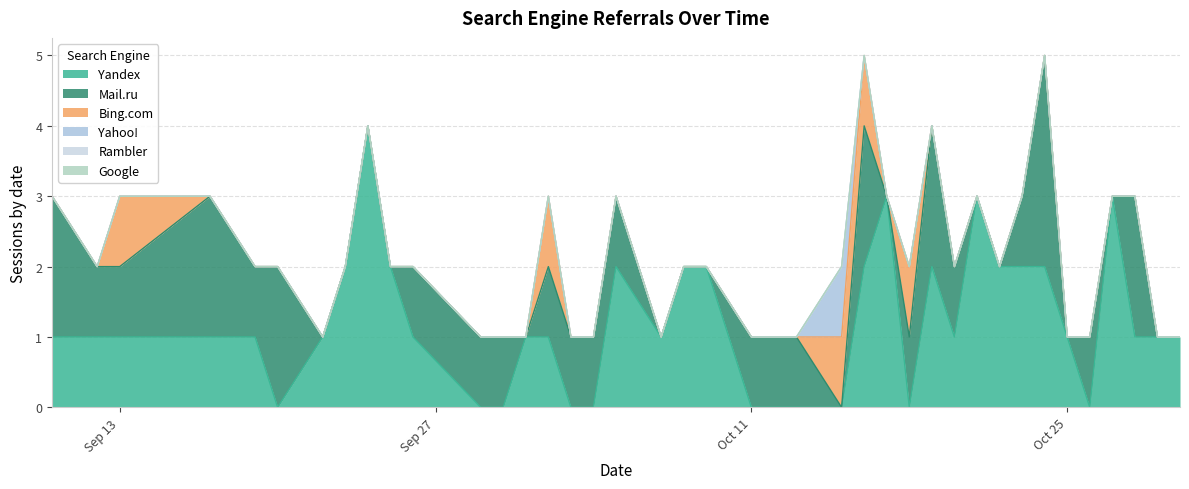

Rank the series by their maximum value, from highest to lowest.

Yandex, Mail.ru, Bing.com, Yahoo!, Rambler, Google